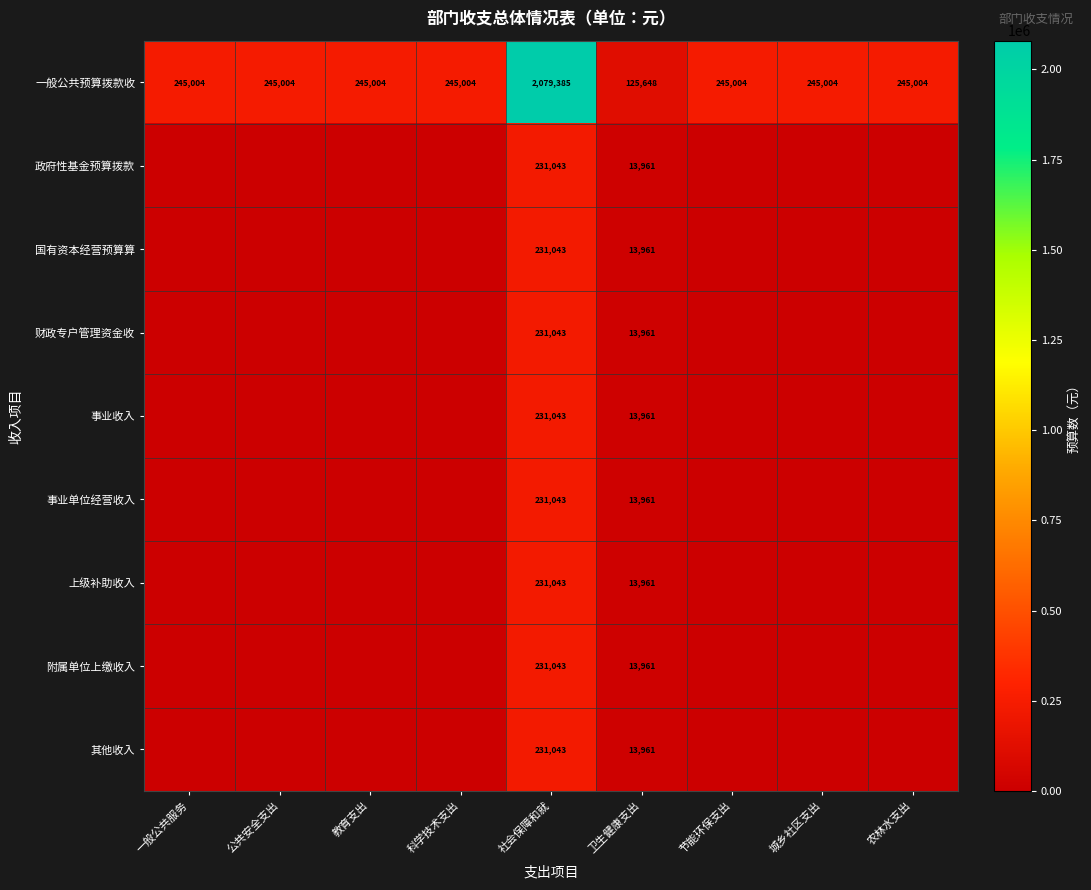

What is the spread (max minus min) of values at 社会保障和就?

1848342